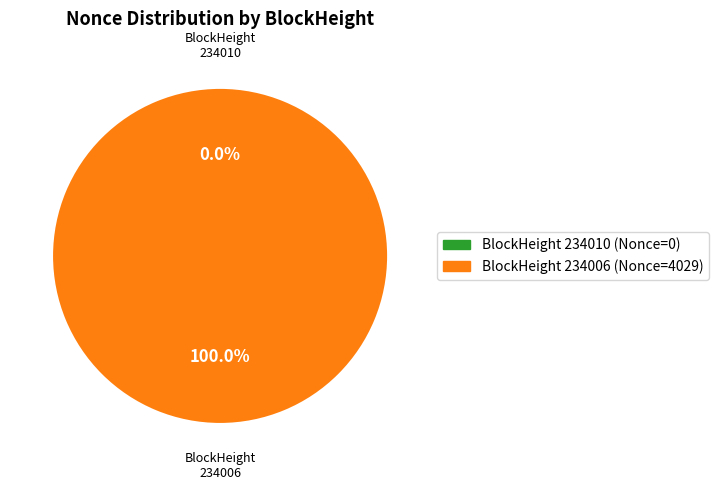

What is the total percentage of 234006 and 234010?

100.0%